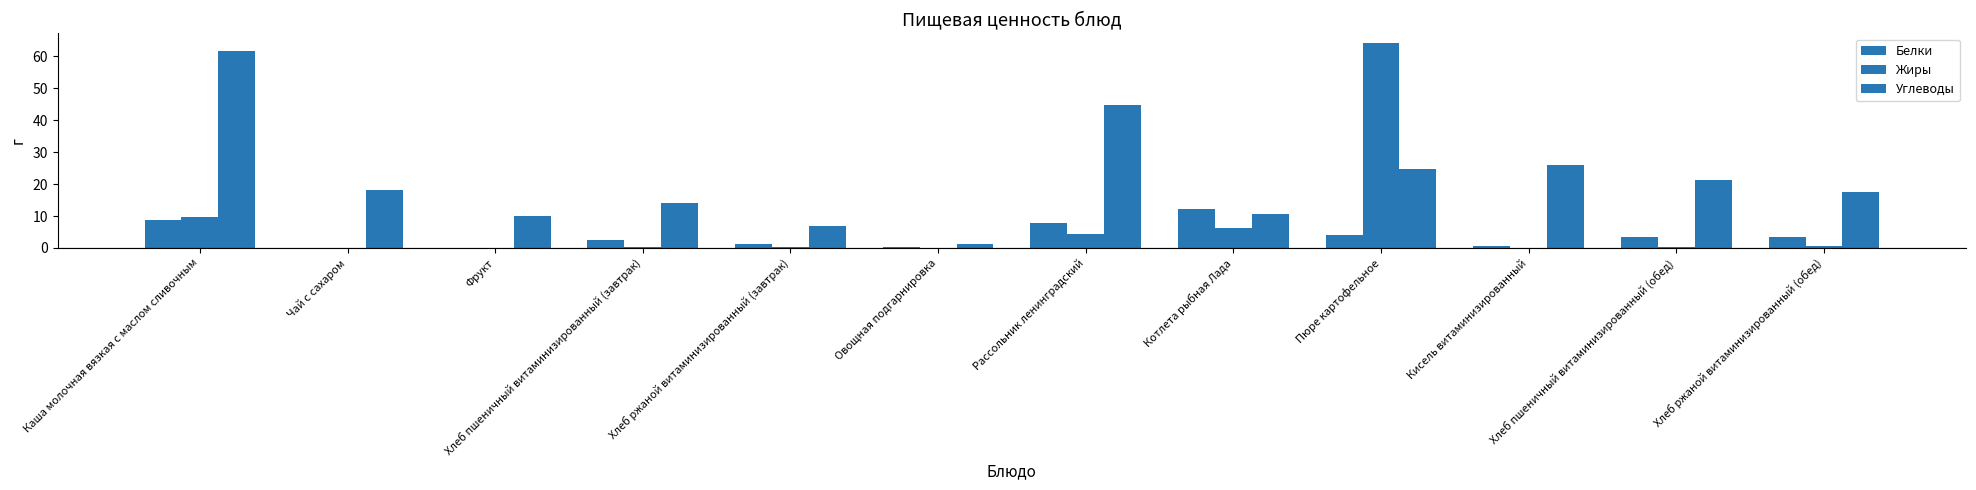

Count the number of data series in this chart.

3